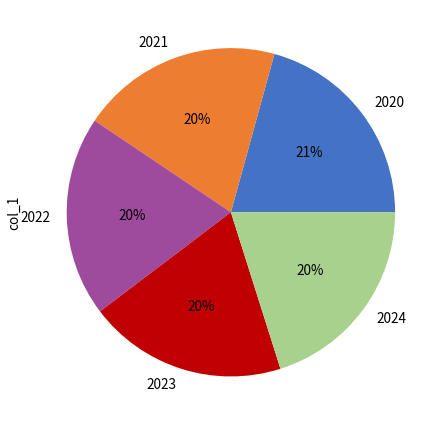

To the nearest percent, what is the difference between the largest and smallest slice percentages?

1%